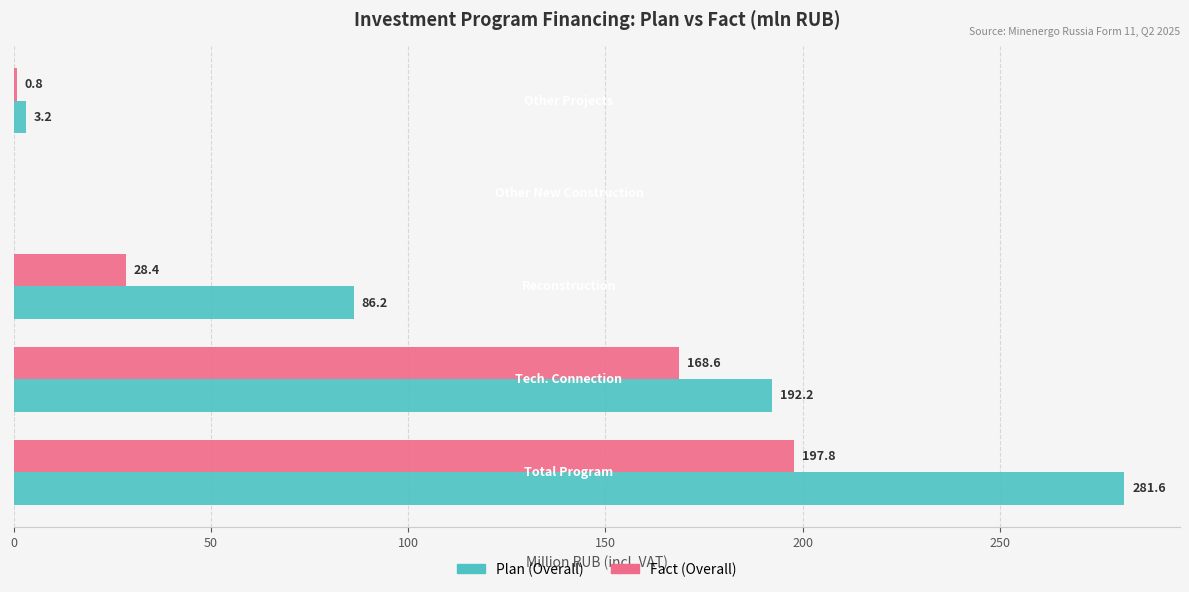

What is the maximum value shown in the chart?

281.6